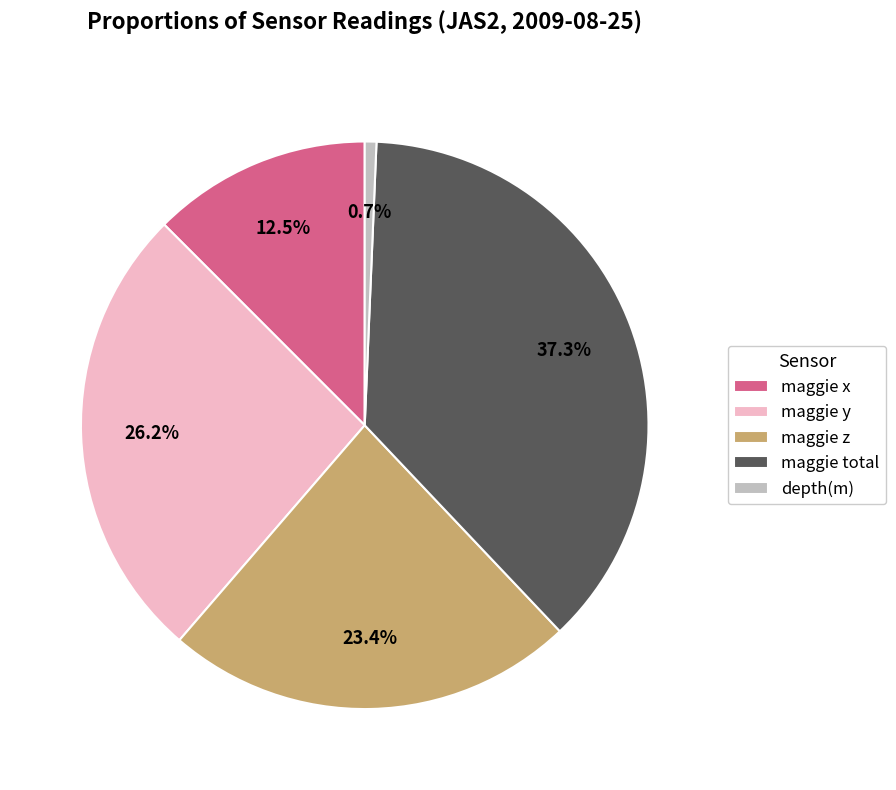

To the nearest percent, what percentage of the pie is maggie z?

23%